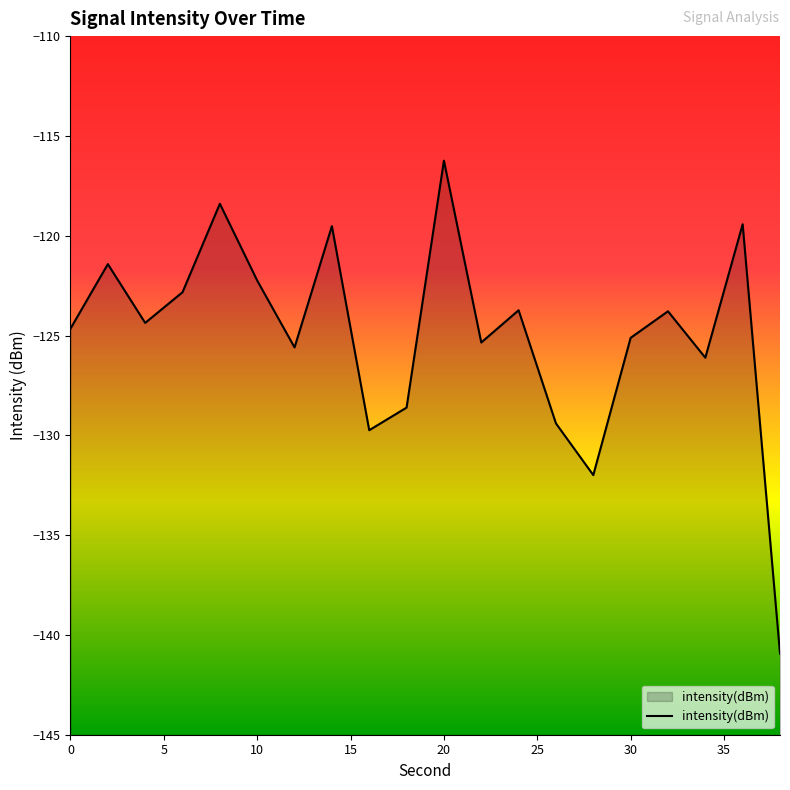

What is the sum of all values?

-2499.5